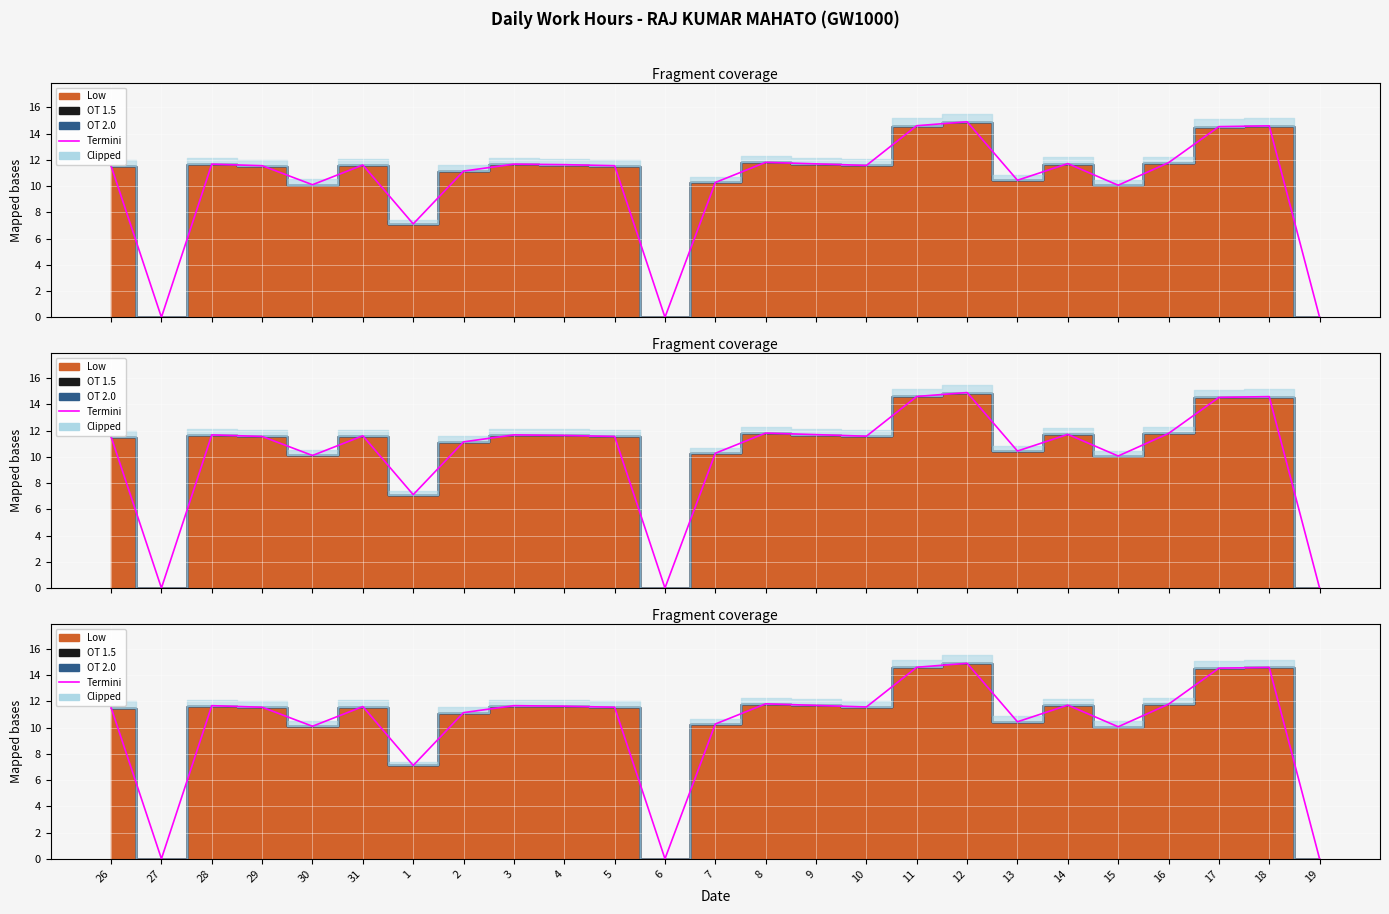

What is the value of the 20th point from the left?

11.7